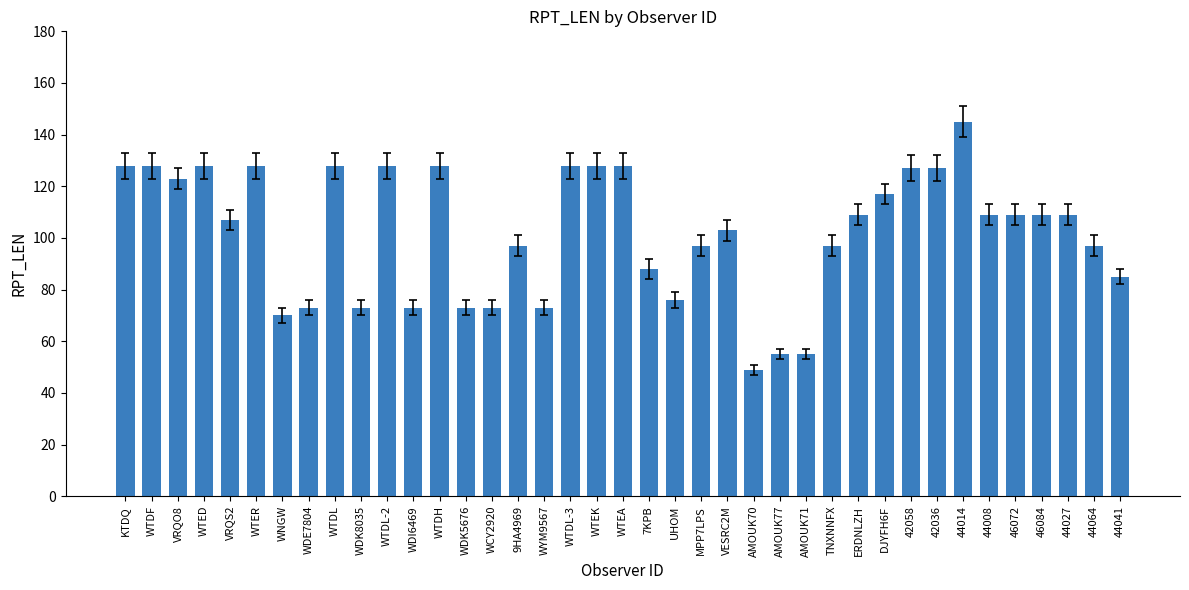

Which category has the lowest value across all series?

AMOUK70